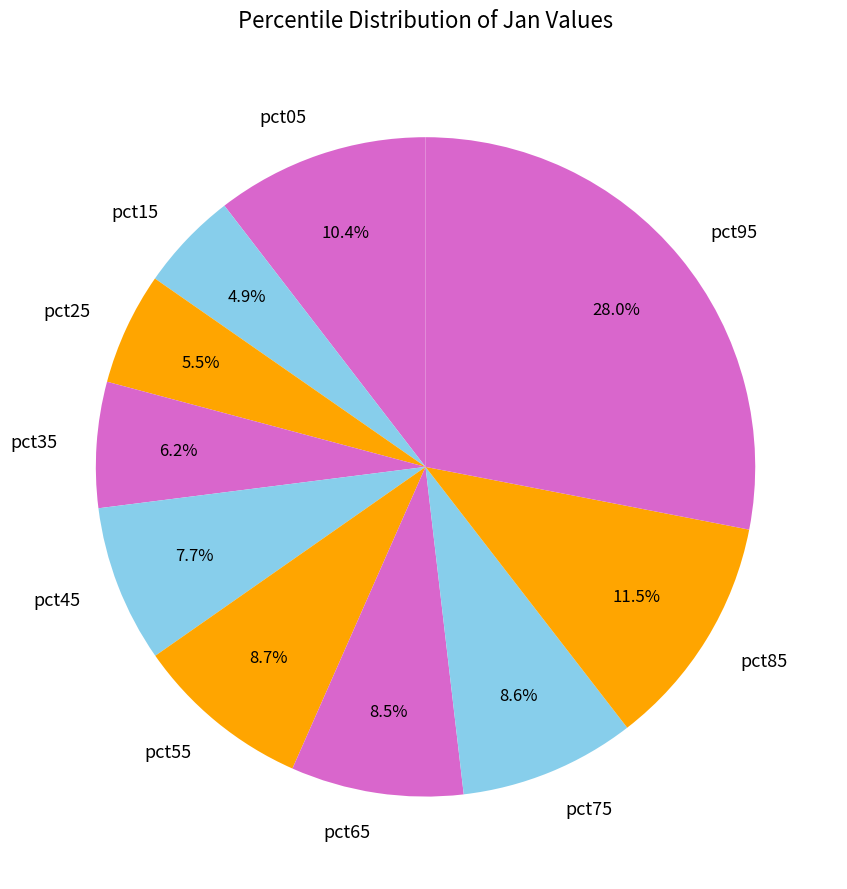

Is it true that pct95 is 34% of the pie?

False